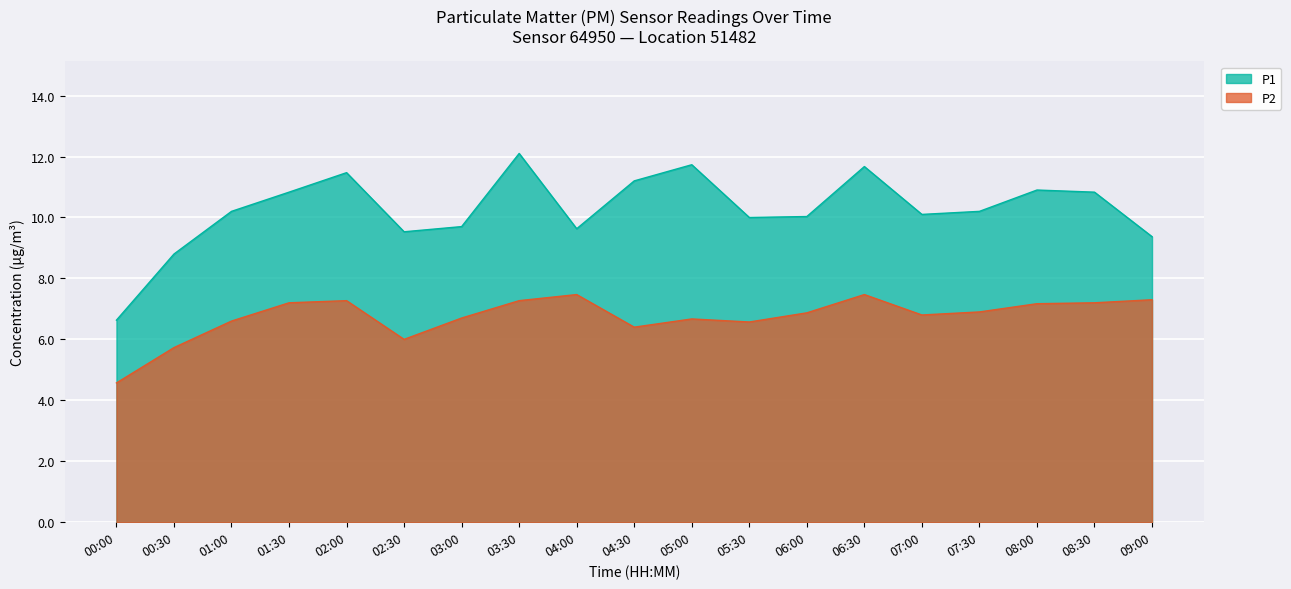

In P2, how many points are lower than both neighbors (excluding endpoints)?

4